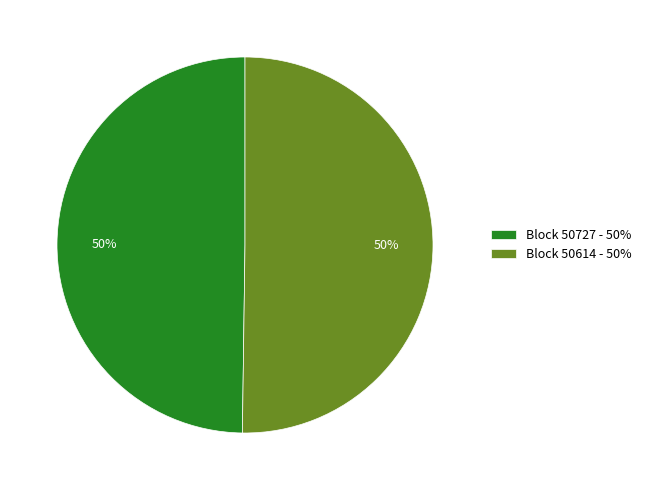

What percentage is the Block 50614 - 50% slice, to the nearest percent?

50%